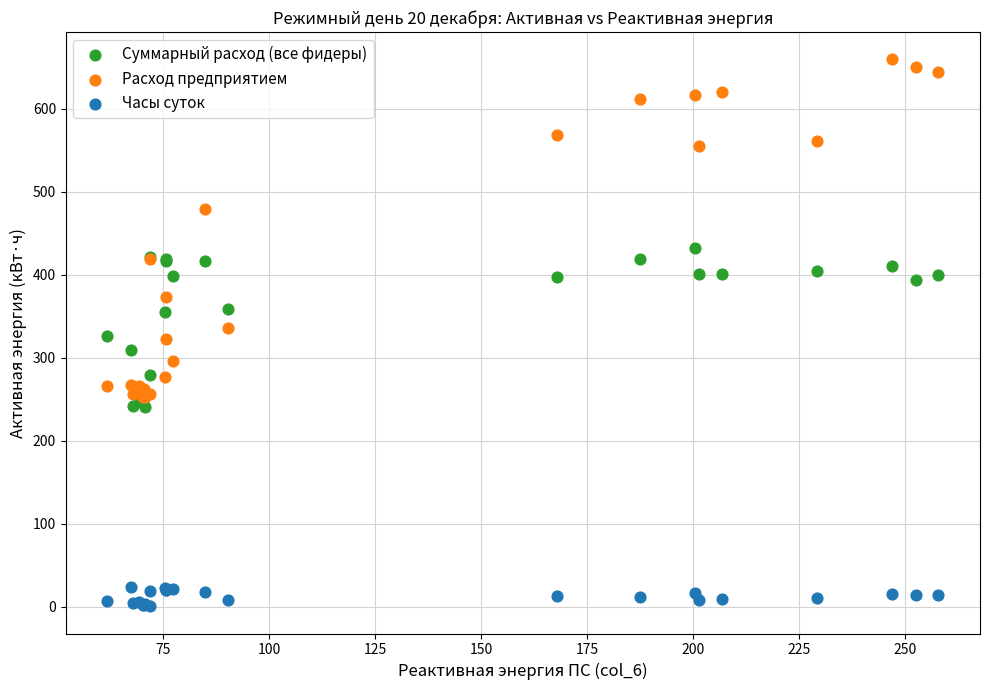

Which series has the largest Y range (max minus min)?

Расход предприятием